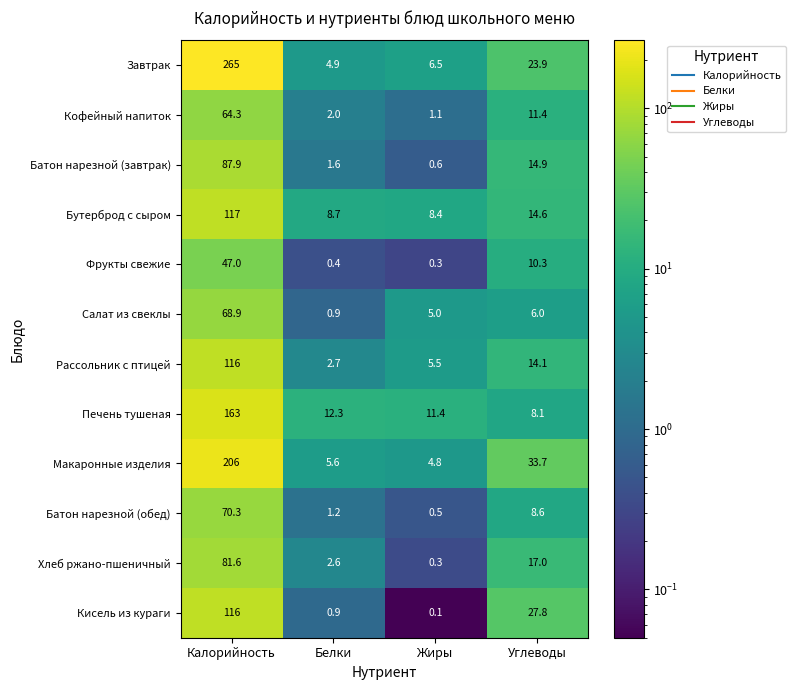

At Углеводы, list the series in order from largest to smallest.

Макаронные изделия, Кисель из кураги, Завтрак, Хлеб ржано-пшеничный, Батон нарезной (завтрак), Бутерброд с сыром, Рассольник с птицей, Кофейный напиток, Фрукты свежие, Батон нарезной (обед), Печень тушеная, Салат из свеклы